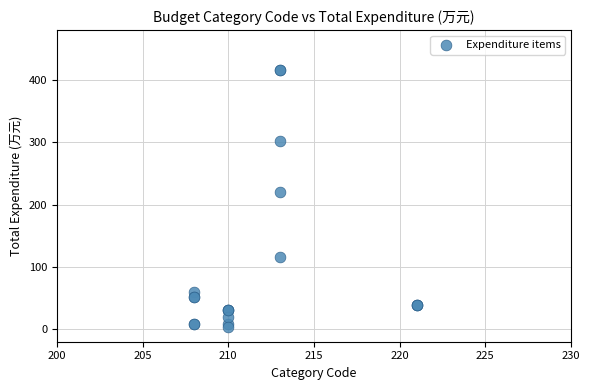

What Y value in the scatter plot is closest to 210?

220.0